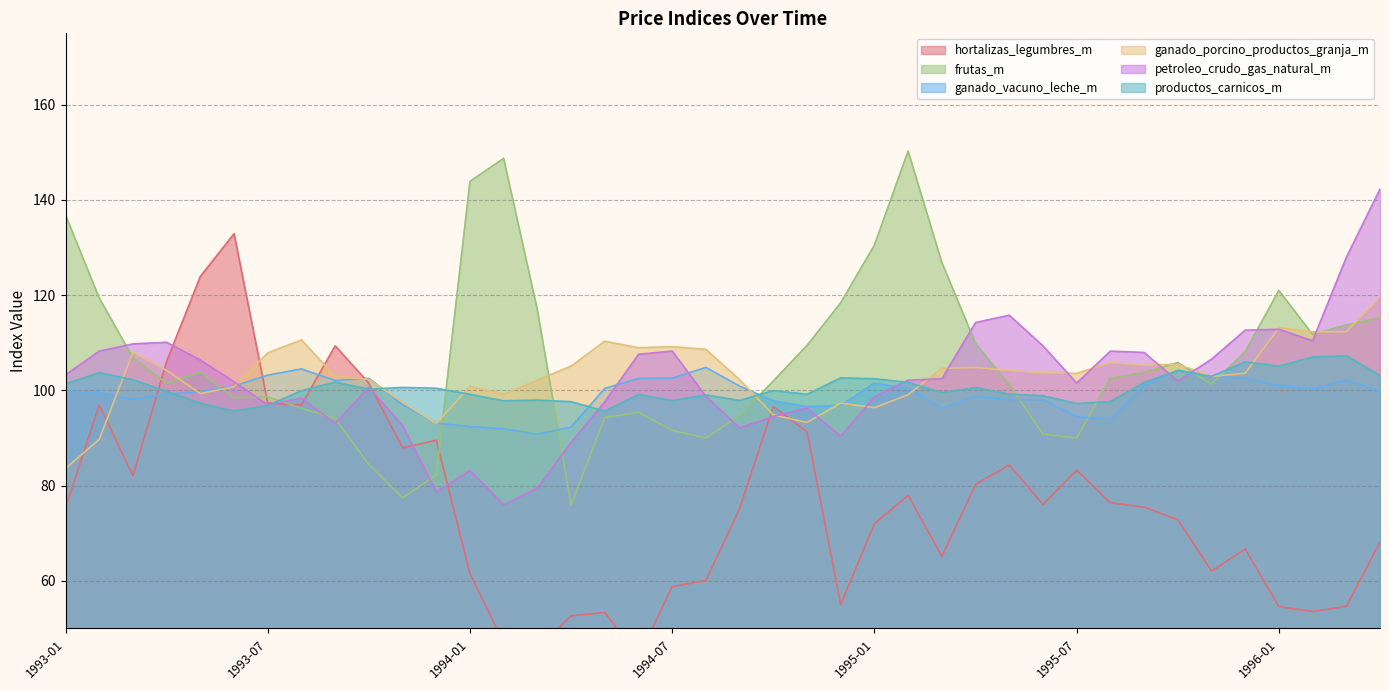

What position from the right is 1993-08?

33